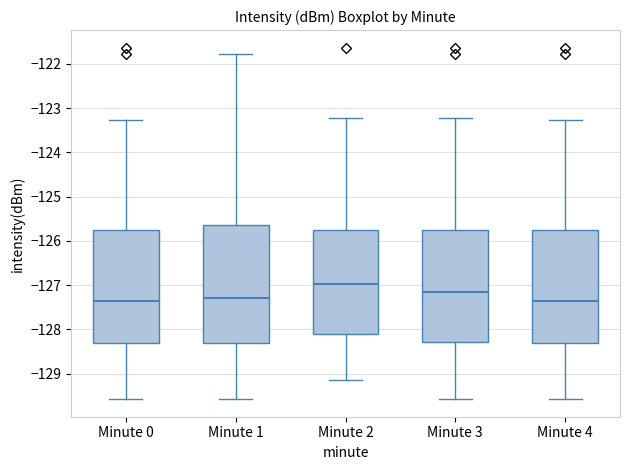

Reading left to right, transcribe this box plot: for each box, give where its median line is, the range the box spans, and where its two whiskers end, as read against the y-axis. The values are not printed on the chart, so give them approximately, as read against the axis.

Minute 0: median -127.4, box -128.3 to -125.8, whiskers -129.6 to -123.3
Minute 1: median -127.3, box -128.3 to -125.6, whiskers -129.6 to -121.8
Minute 2: median -127.0, box -128.1 to -125.8, whiskers -129.2 to -123.2
Minute 3: median -127.2, box -128.3 to -125.8, whiskers -129.6 to -123.2
Minute 4: median -127.4, box -128.3 to -125.8, whiskers -129.6 to -123.3